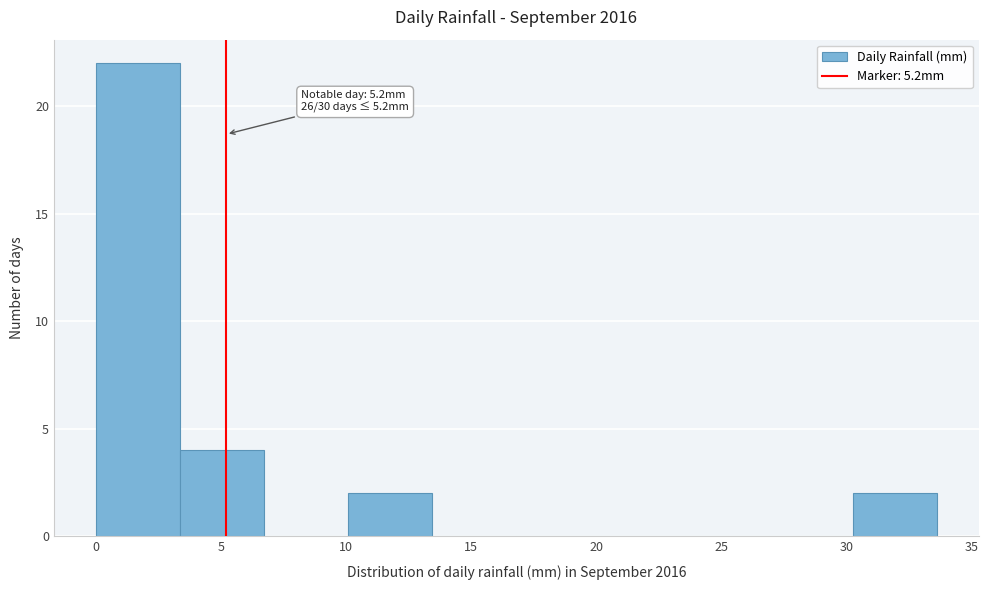

Which range on the x-axis has the tallest bar?

0.0 to 3.5